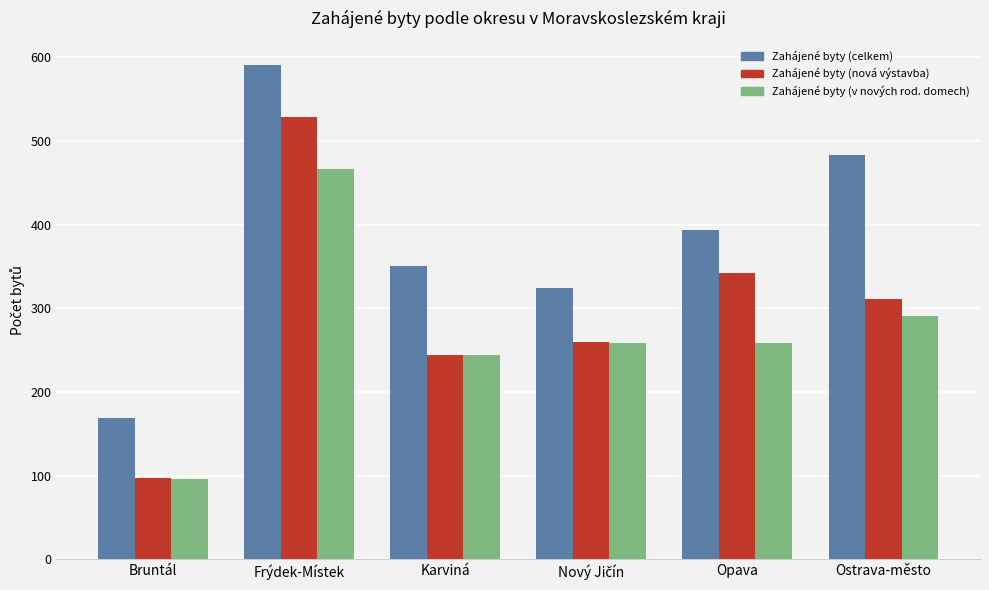

What is the total value across all series at Karviná?

838